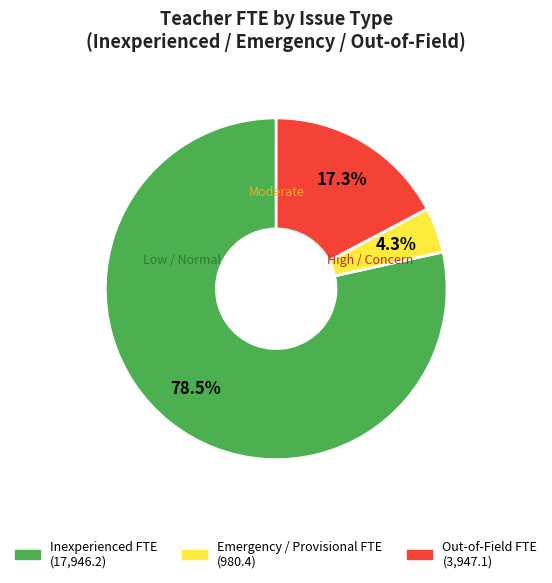

Is there a majority slice in this chart?

Yes